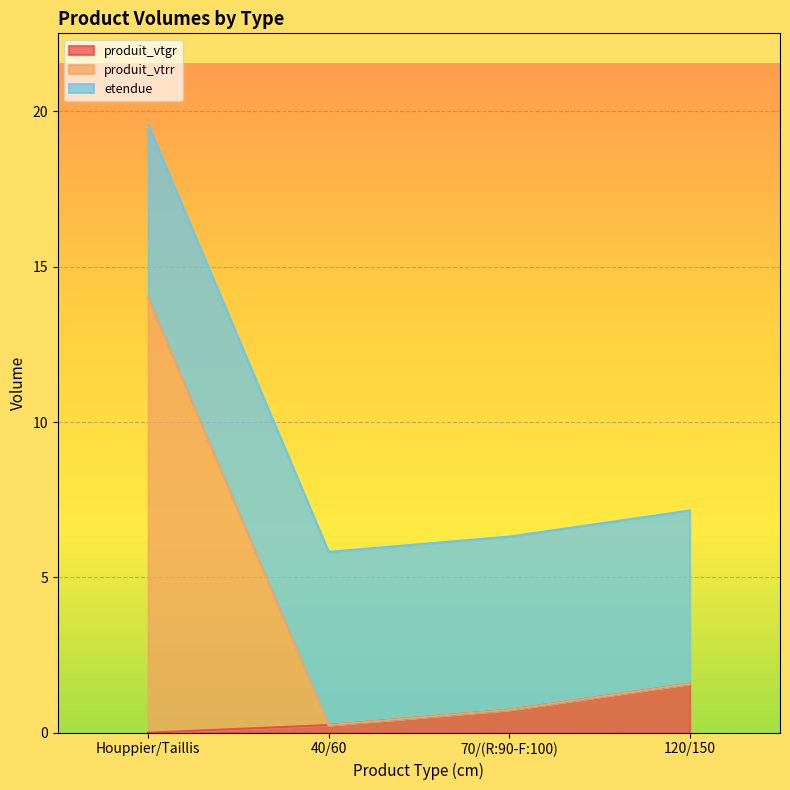

What is the maximum value for produit_vtgr?

1.6